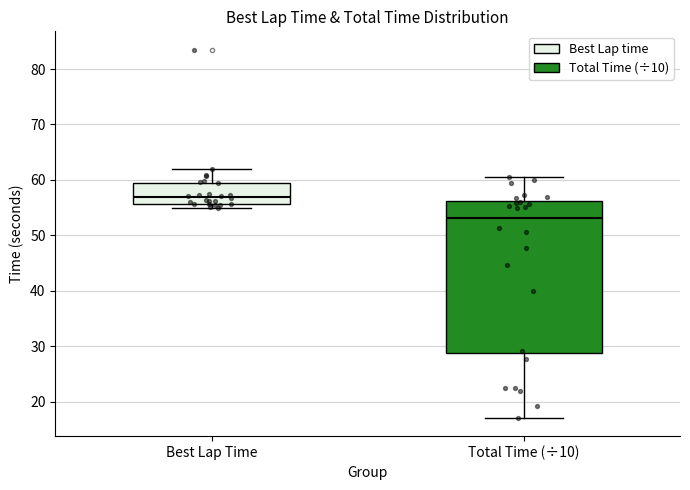

Reading left to right, read every box against the y-axis: the position of its median line, the range the box covers, and the ends of its whiskers. The values are not printed on the chart, so give them approximately, as read against the axis.

Best Lap Time: median 57, box 56 to 60, whiskers 55 to 62
Total Time (÷10): median 53, box 29 to 56, whiskers 17 to 60